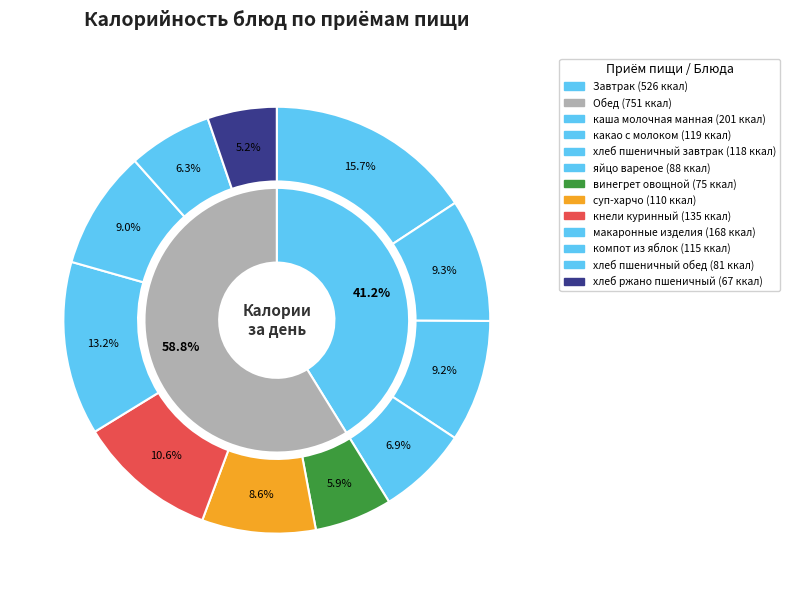

Which slice is the smallest?

хлеб ржано пшеничный